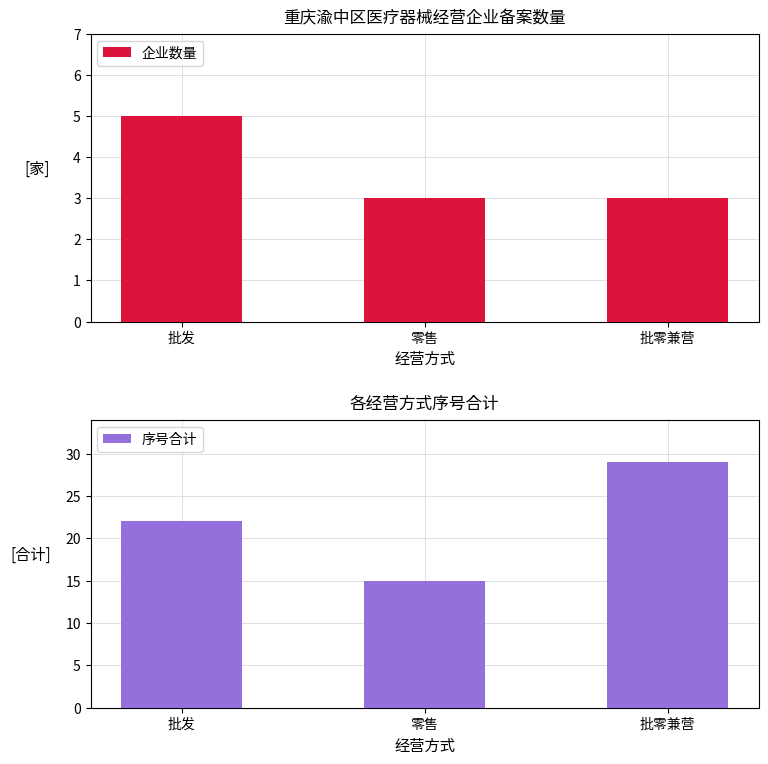

What are all the series names shown in the legend?

企业数量, 序号合计